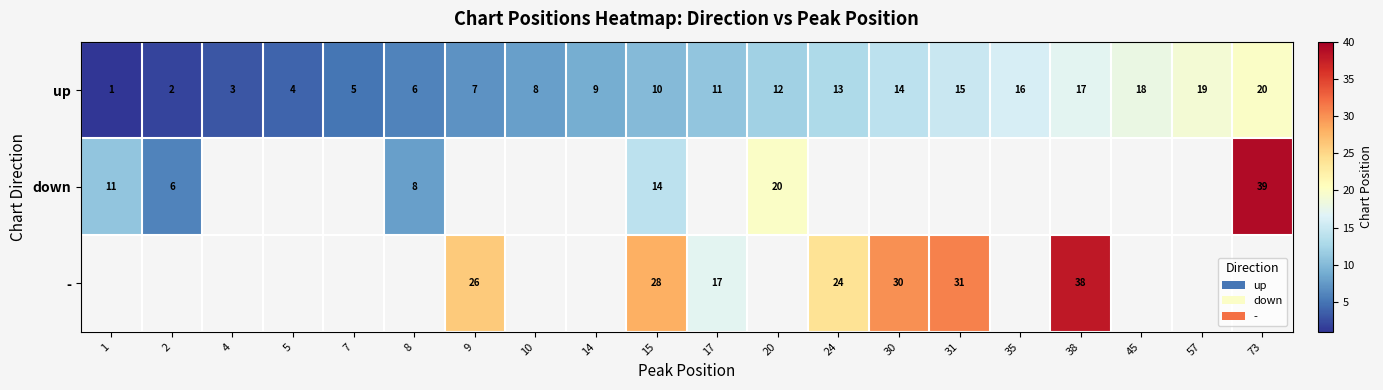

Between 1 and 15, which is larger?

15